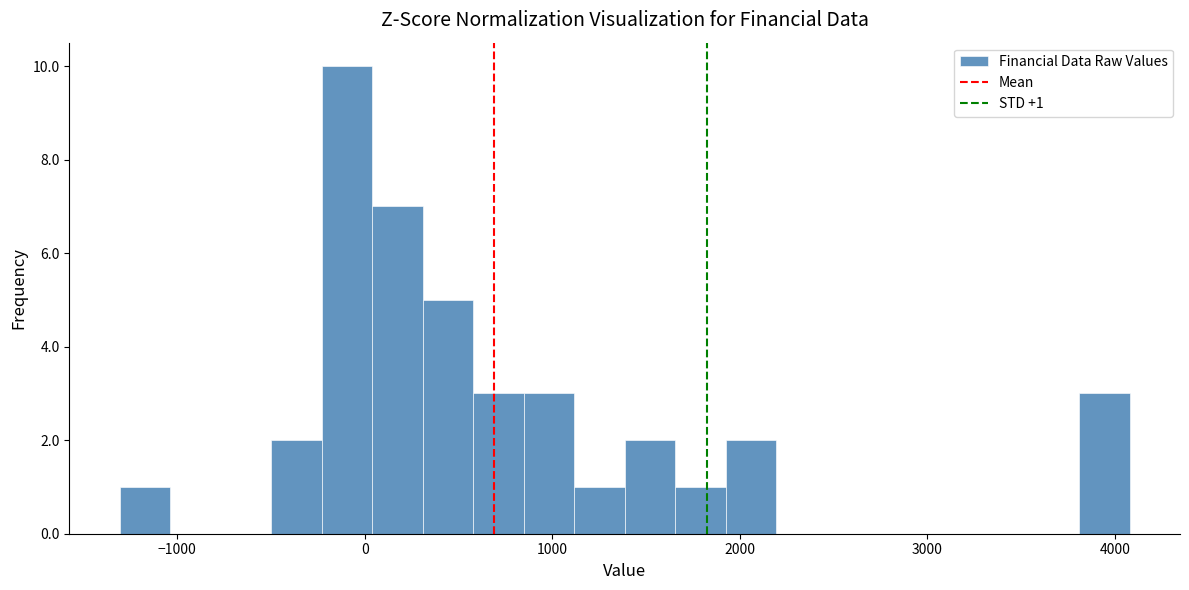

Read against the x-axis, roughly where is the centre of the tallest bar?

-100